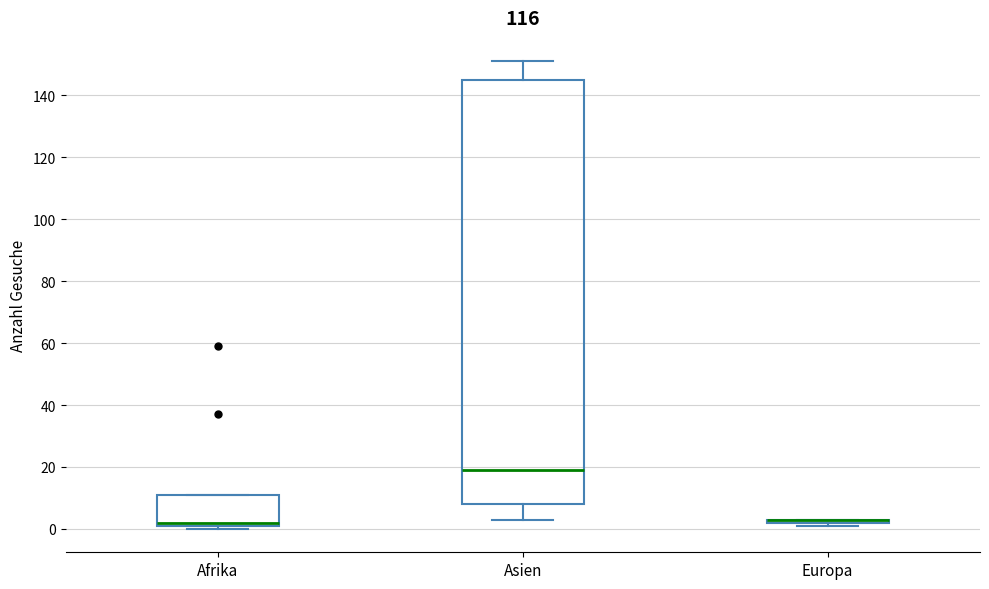

Where does the median line of the box for Asien sit on the y-axis? The values are not printed on the chart, so give them approximately, as read against the axis.

20